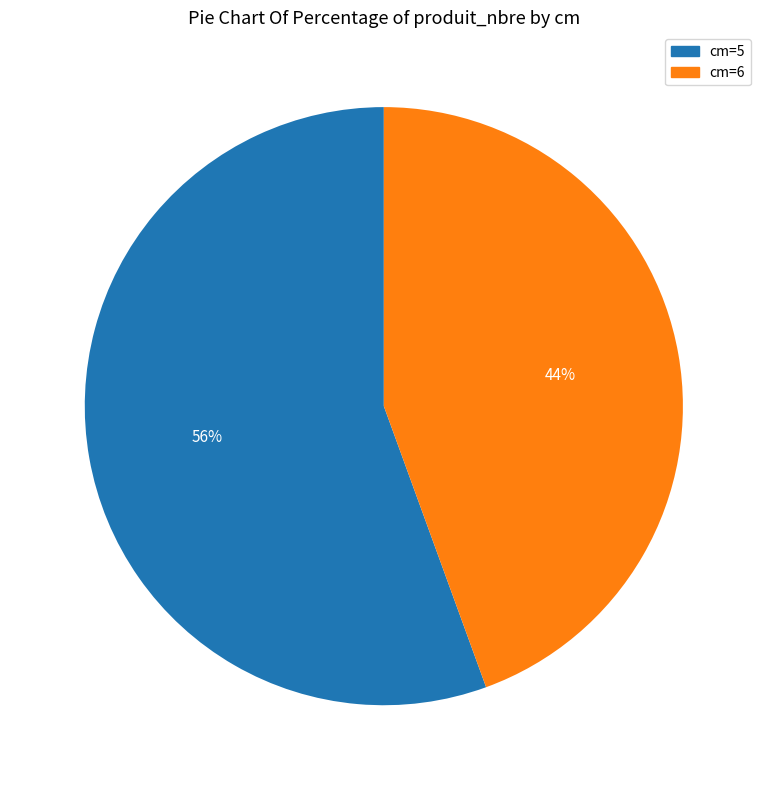

What is the smallest slice in the pie chart?

cm=6